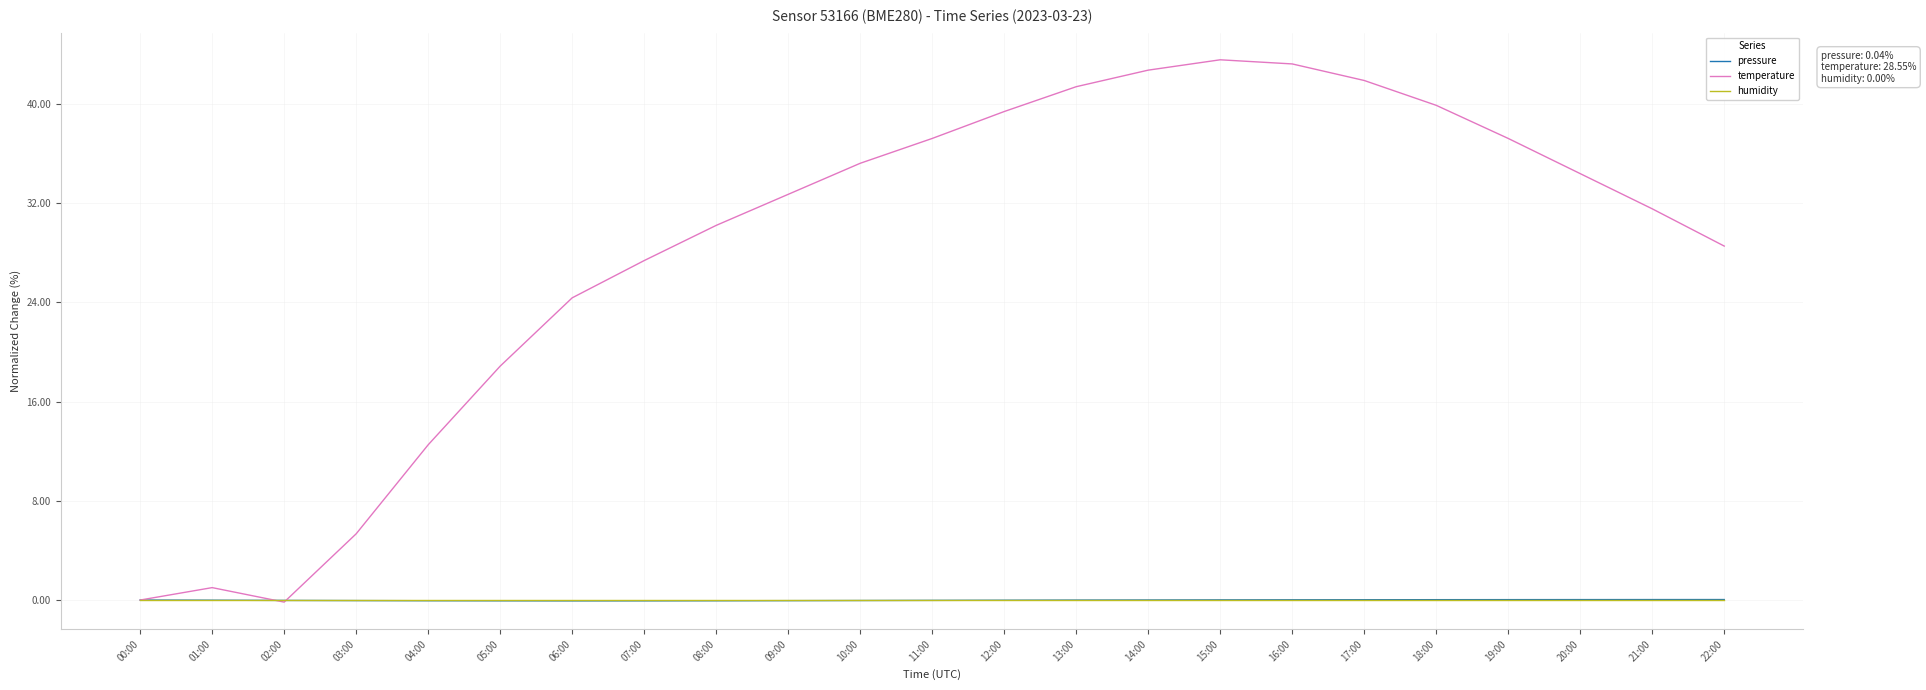

Which series has the largest range (max minus min)?

temperature